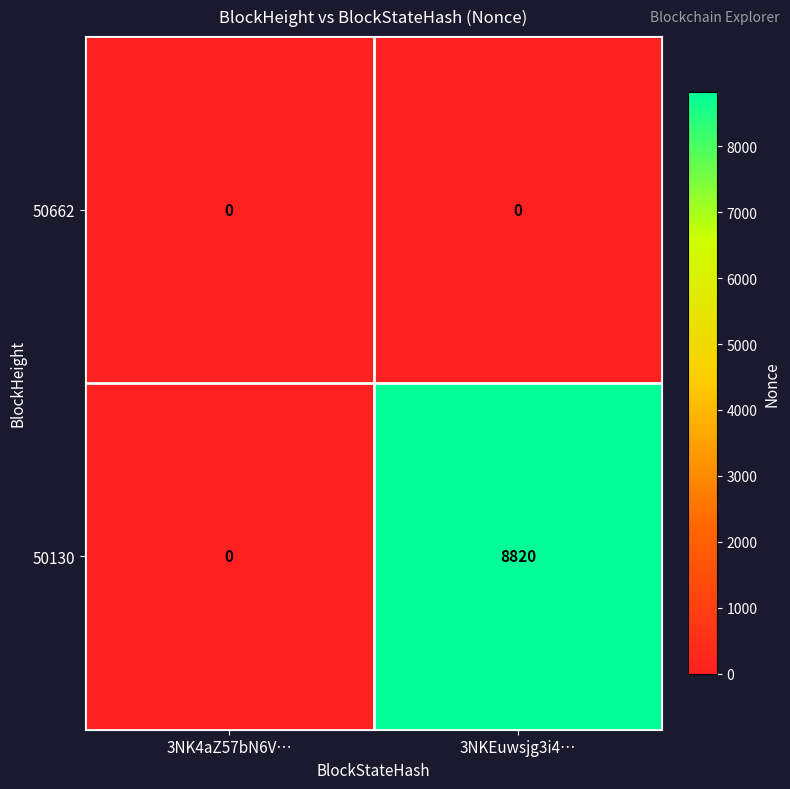

What is the sum of all 50130 values?

8820